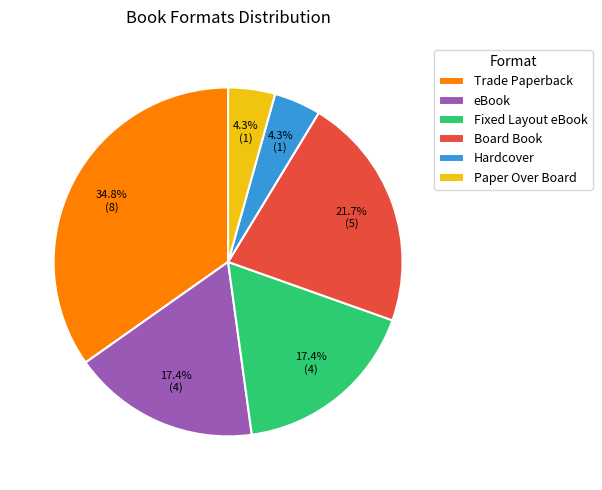

To the nearest percent, what portion does Hardcover represent?

4%